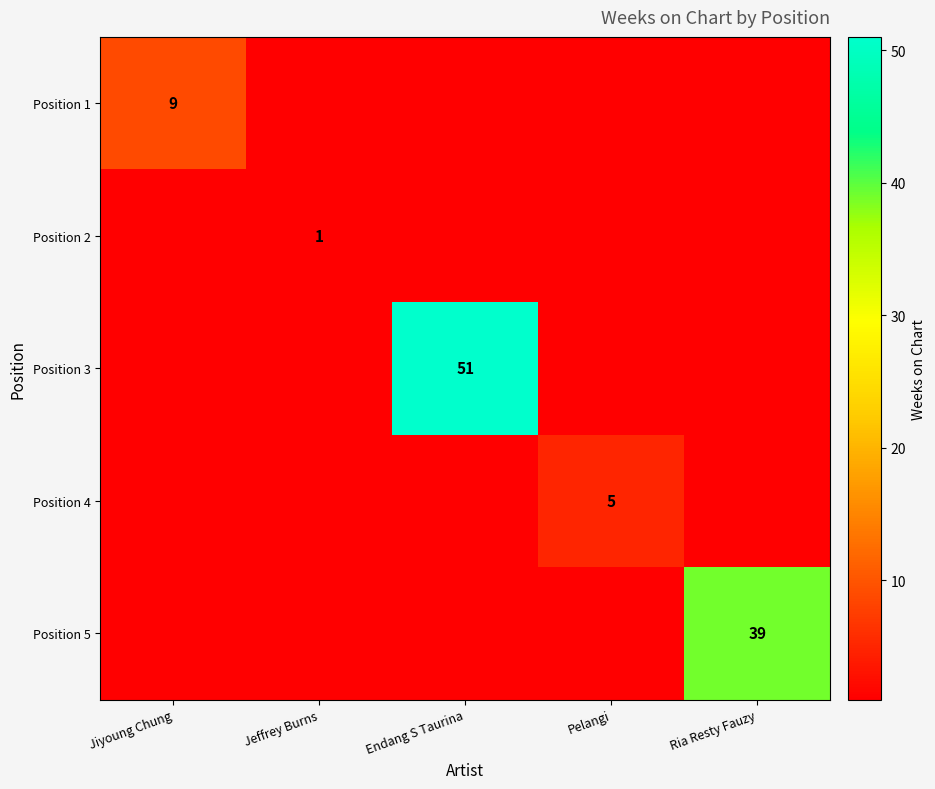

Is it true that Position 5 equals 56 at Ria Resty Fauzy?

False